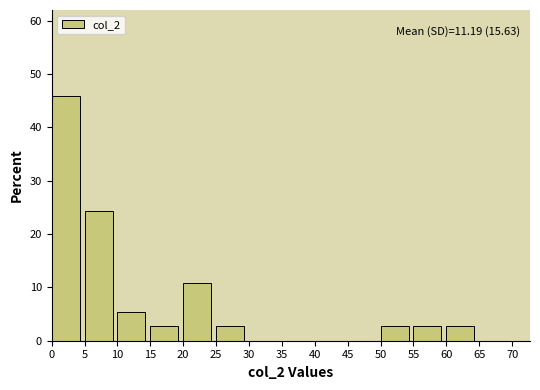

Over which range of the x-axis is the bar tallest?

0 to 5